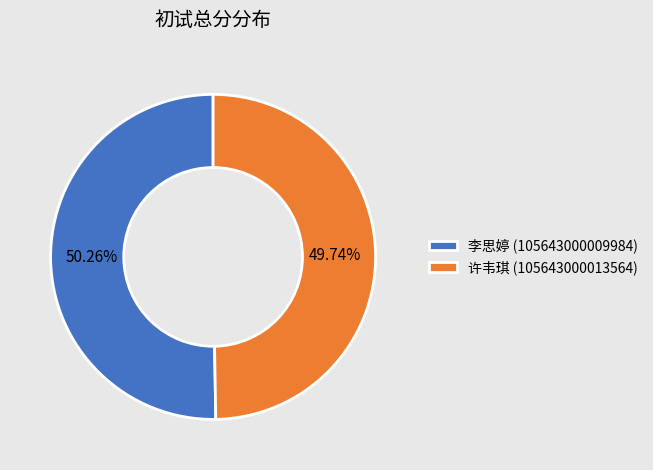

Is it true that 李思婷 (105643000009984) is 44% of the pie?

False